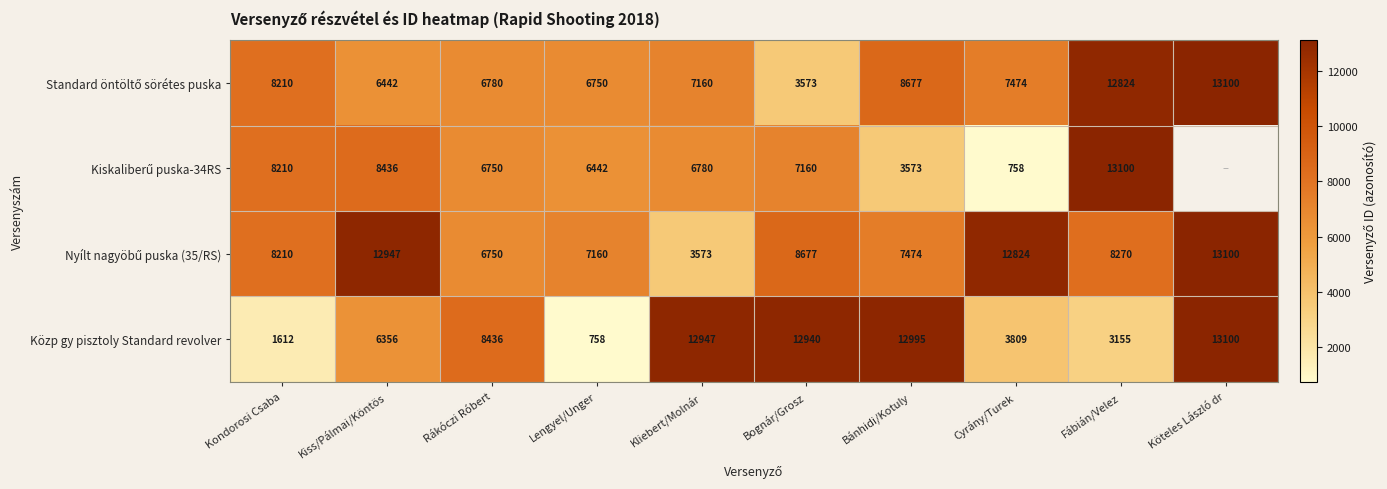

The Közp gy pisztoly Standard revolver series shows 3155 at Fábián/Velez. True or false?

True